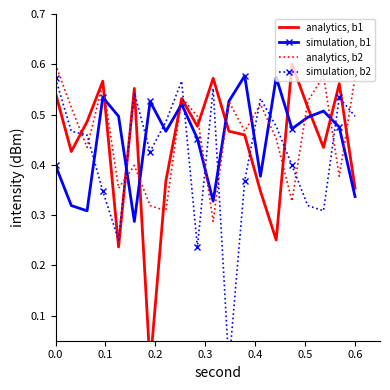

How many positive values does the analytics, b1 series have?

19